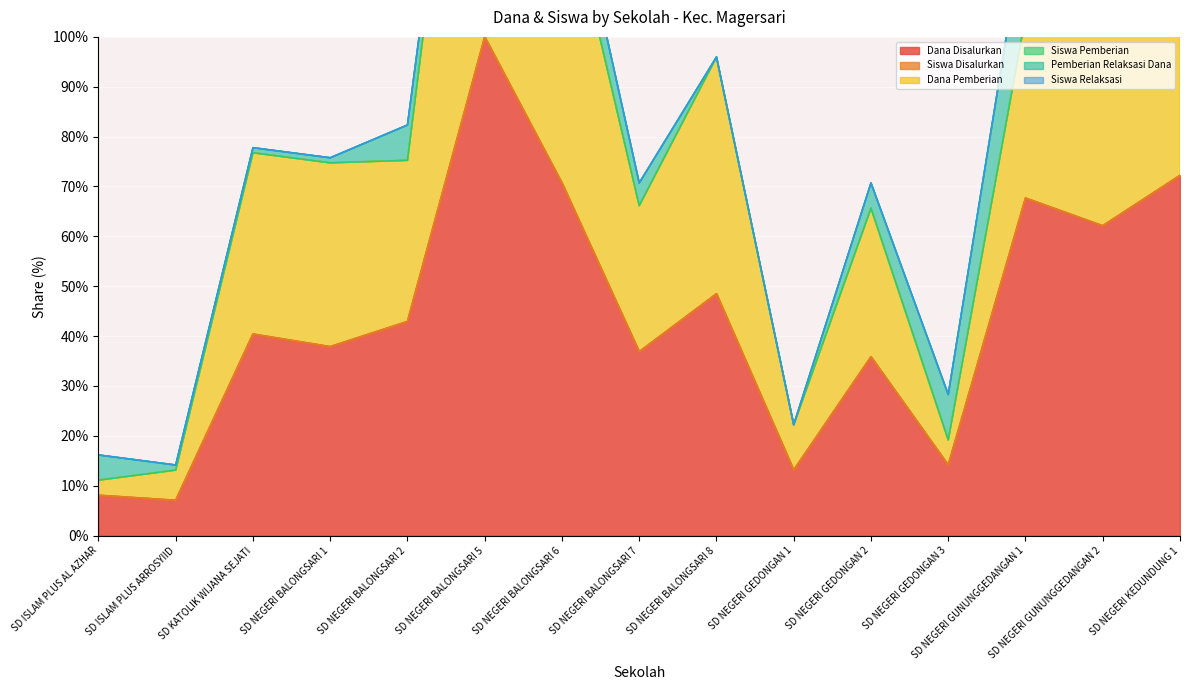

True or false: Dana Disalurkan has a value of 42.9 at SD NEGERI BALONGSARI 2.

True